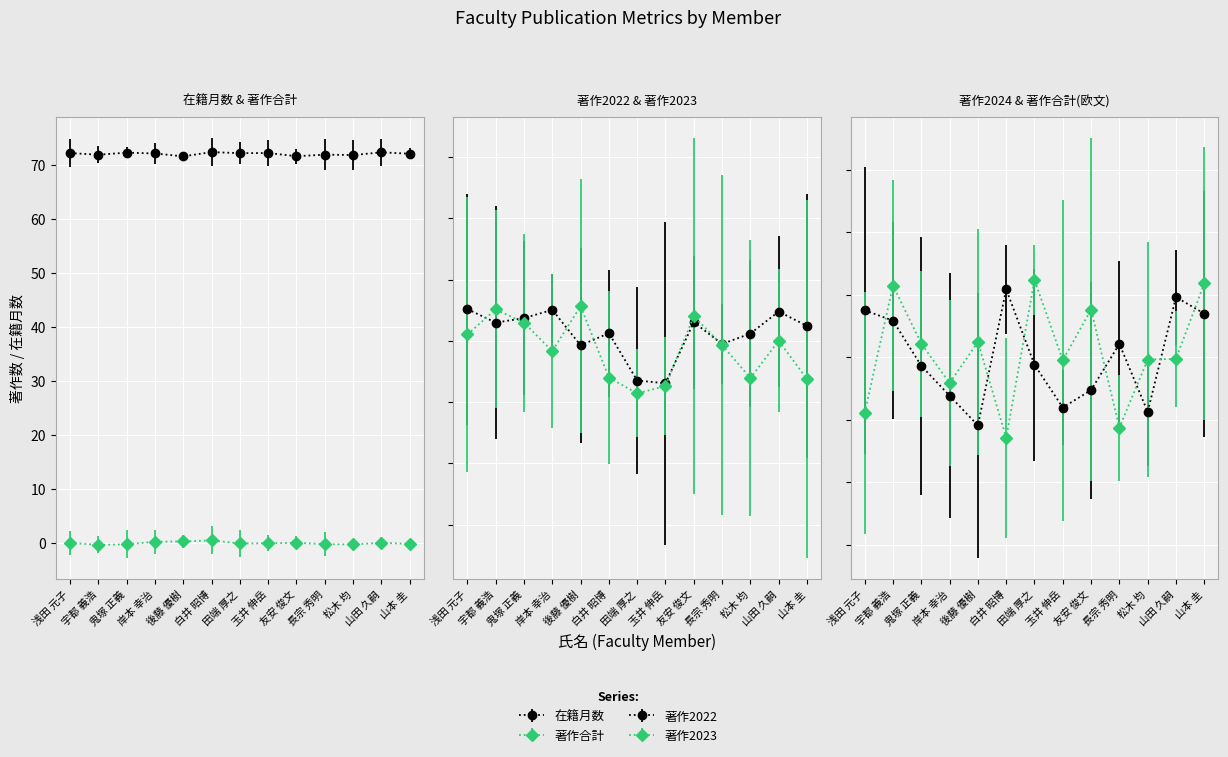

Between 鬼塚 正義 and 田端 厚之, which is larger?

鬼塚 正義